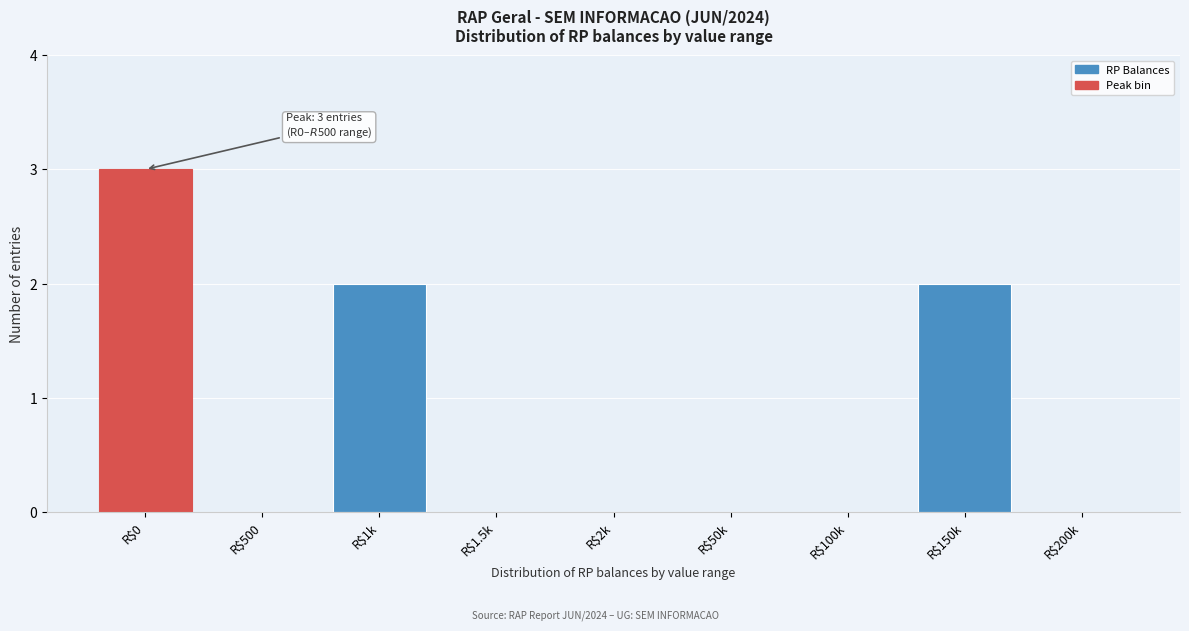

Which category has the highest value across all series?

R$0